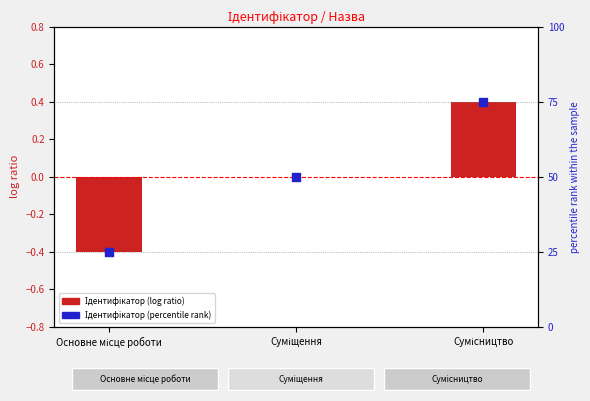

What is the change in value from Основне місце роботи to Сумісництво?

+50